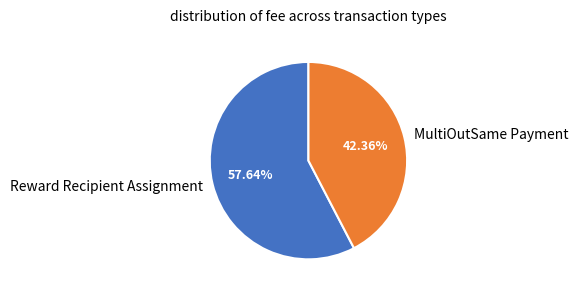

Which category has the smallest portion of the pie?

MultiOutSame Payment